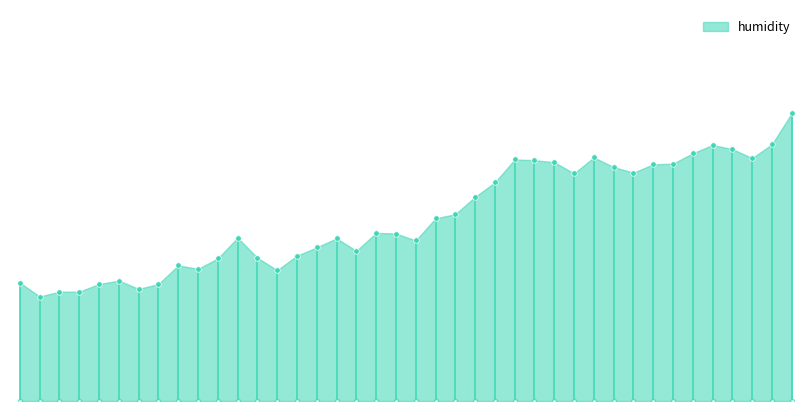

What is the average value?

51.6